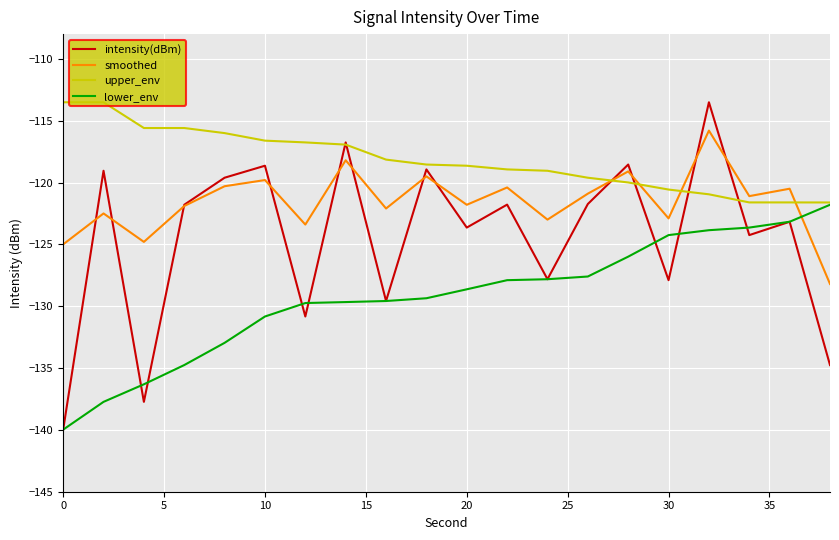

What is the highest value of the lower_env series?

-121.8